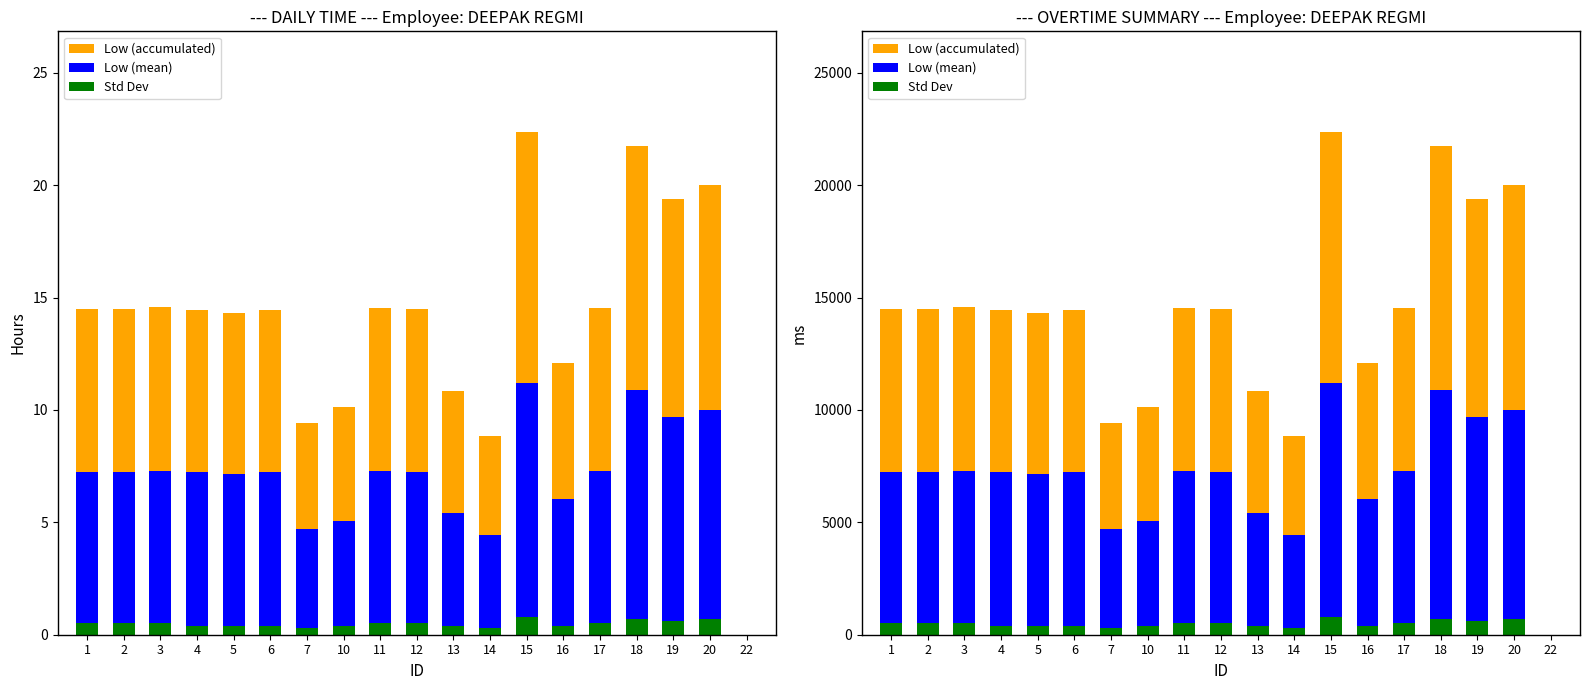

What is the maximum value shown in the chart?

22370